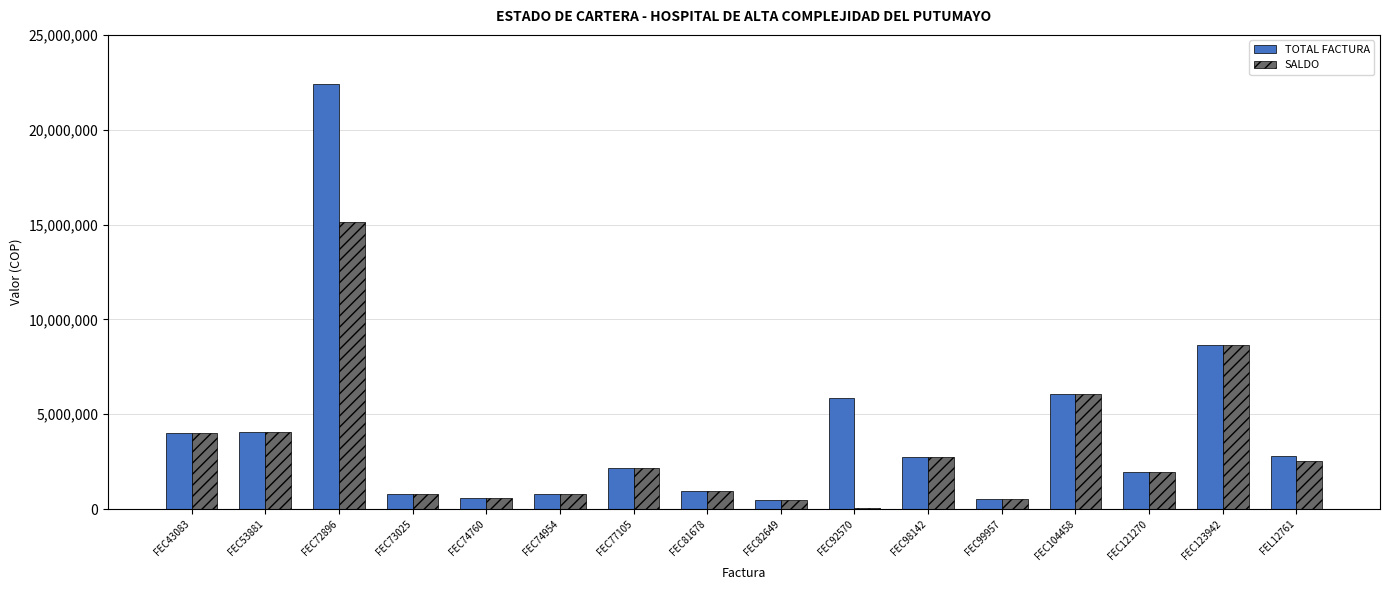

What is the greatest value displayed?

22416128